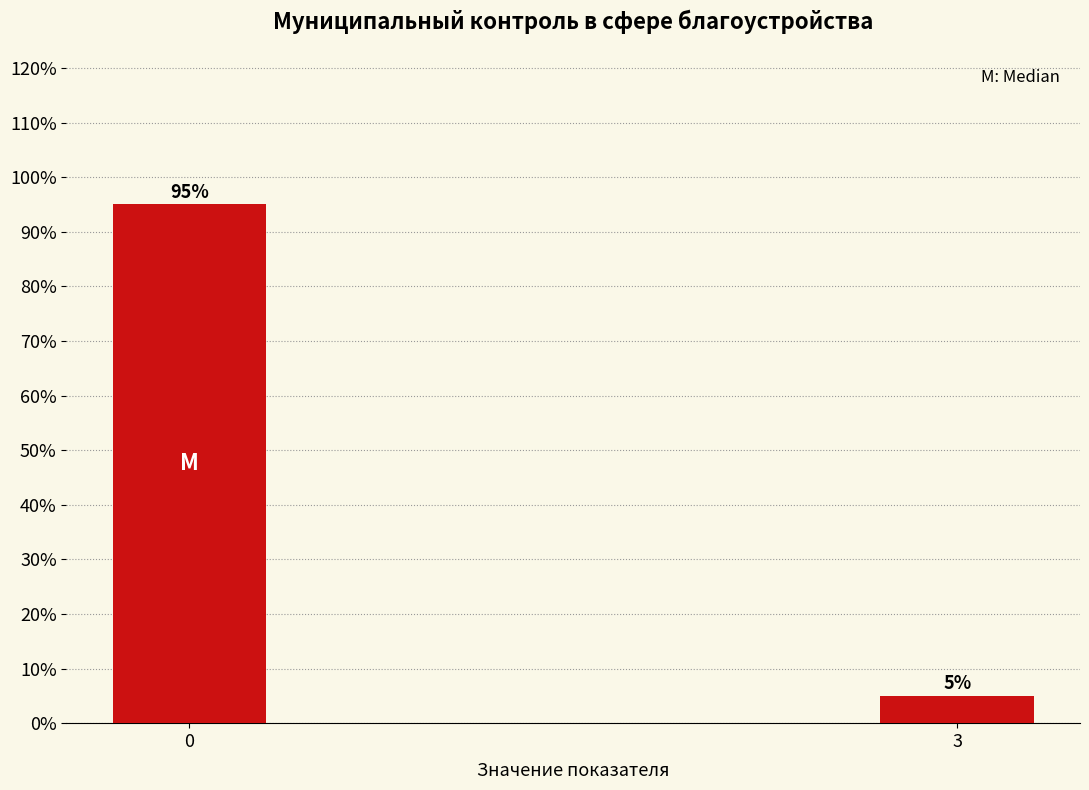

Reading left to right, list all the values displayed in this chart.

0=95	3=5